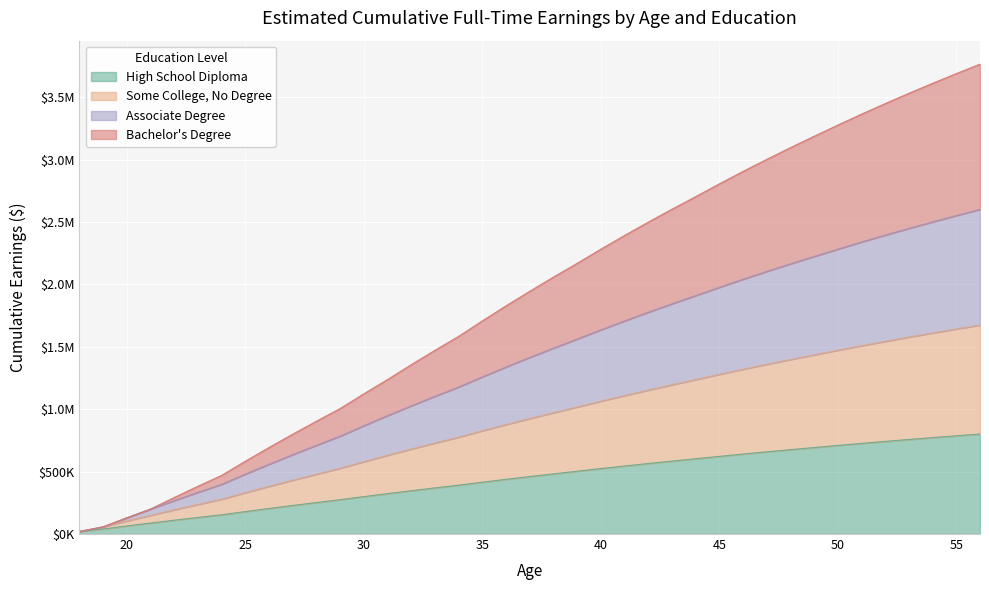

What is the value of the Bachelor's Degree point at the 34th from the left?

3363316.9